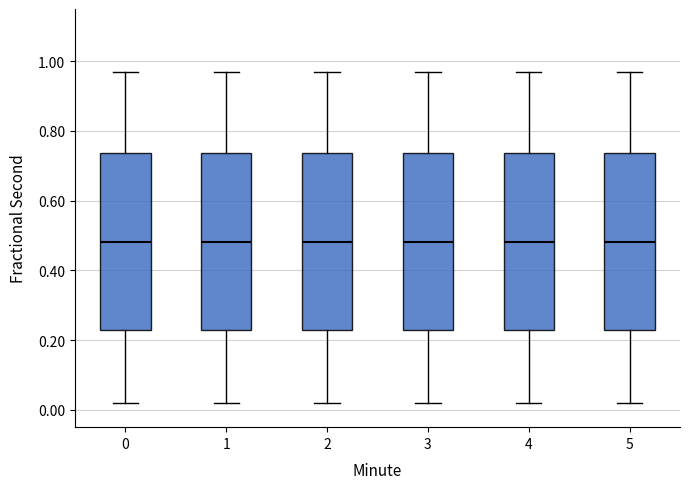

Reading left to right, transcribe this box plot: for each box, give where its median line is, the range the box spans, and where its two whiskers end, as read against the y-axis. The values are not printed on the chart, so give them approximately, as read against the axis.

0: median 0.48, box 0.22 to 0.74, whiskers 0.02 to 0.96
1: median 0.48, box 0.22 to 0.74, whiskers 0.02 to 0.96
2: median 0.48, box 0.22 to 0.74, whiskers 0.02 to 0.96
3: median 0.48, box 0.22 to 0.74, whiskers 0.02 to 0.96
4: median 0.48, box 0.22 to 0.74, whiskers 0.02 to 0.96
5: median 0.48, box 0.22 to 0.74, whiskers 0.02 to 0.96